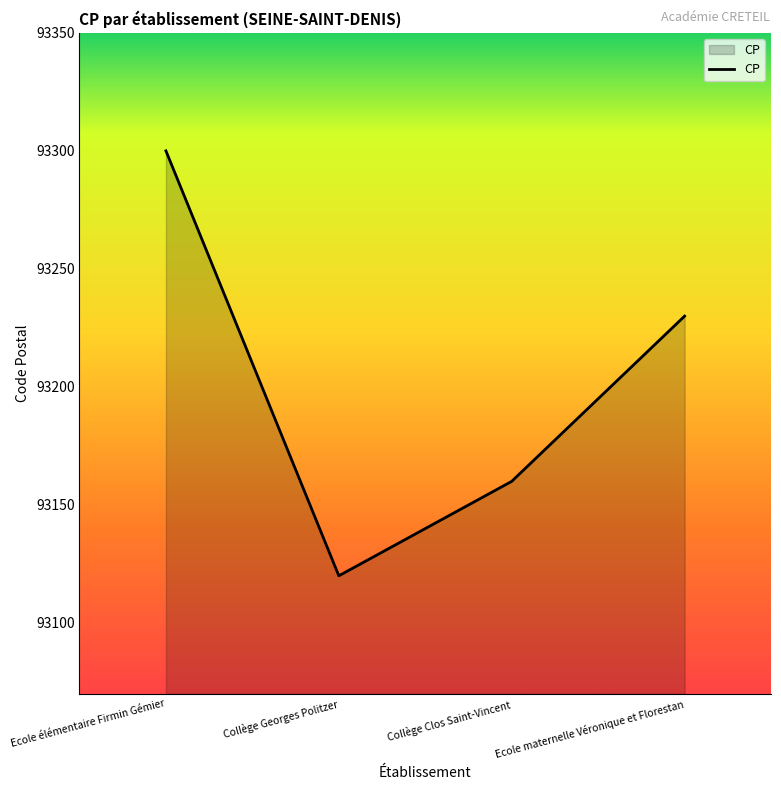

Does the chart display data point markers on the line(s)?

No